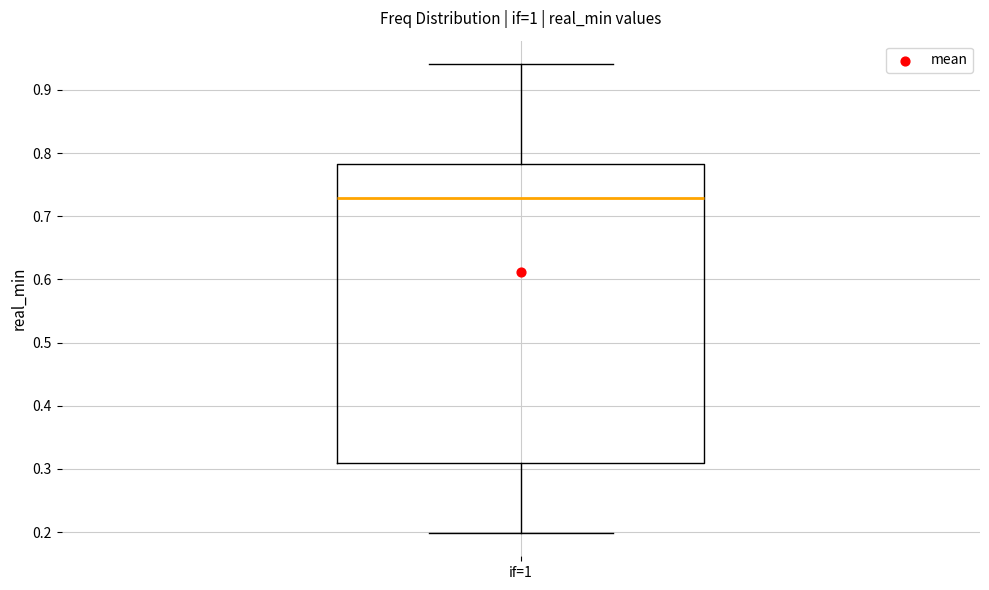

Transcribe this box plot: give where the median line is, the range the box spans, and where the two whiskers end, as read against the y-axis. The values are not printed on the chart, so give them approximately, as read against the axis.

median 0.73, box 0.31 to 0.78, whiskers 0.20 to 0.94